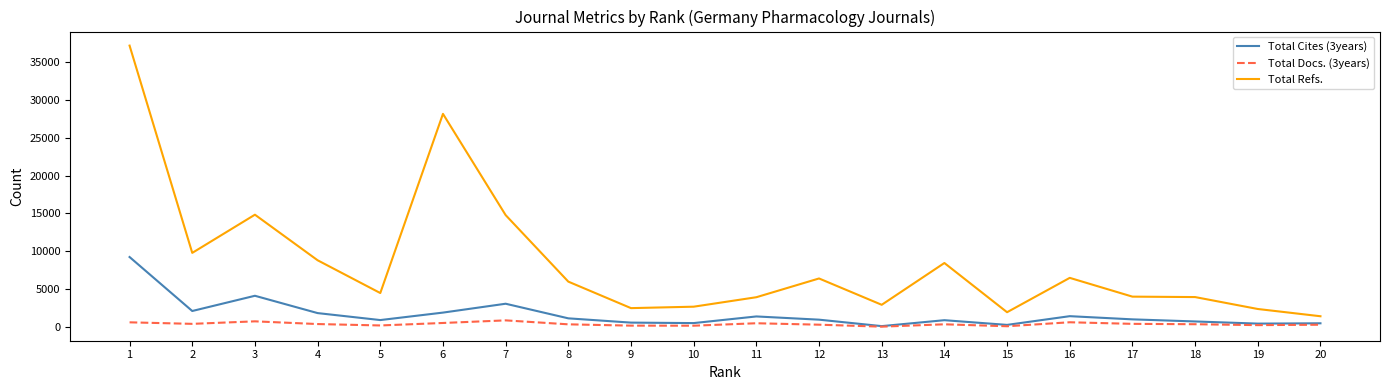

True or false: Total Cites (3years) has more than 2 interior local peaks.

True